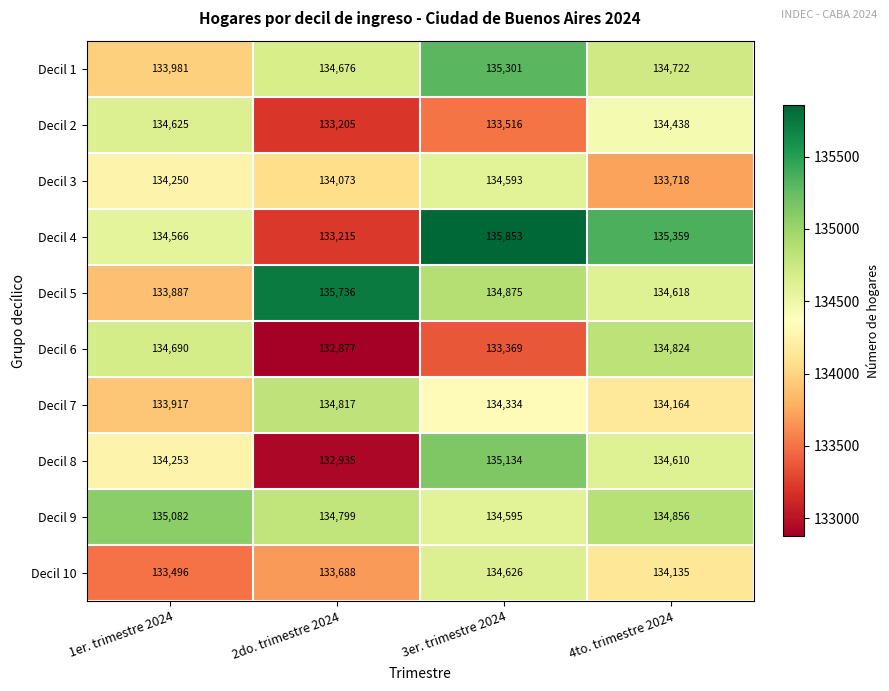

What is the sum of the Decil 9 values at 4to. trimestre 2024 and 3er. trimestre 2024?

269451